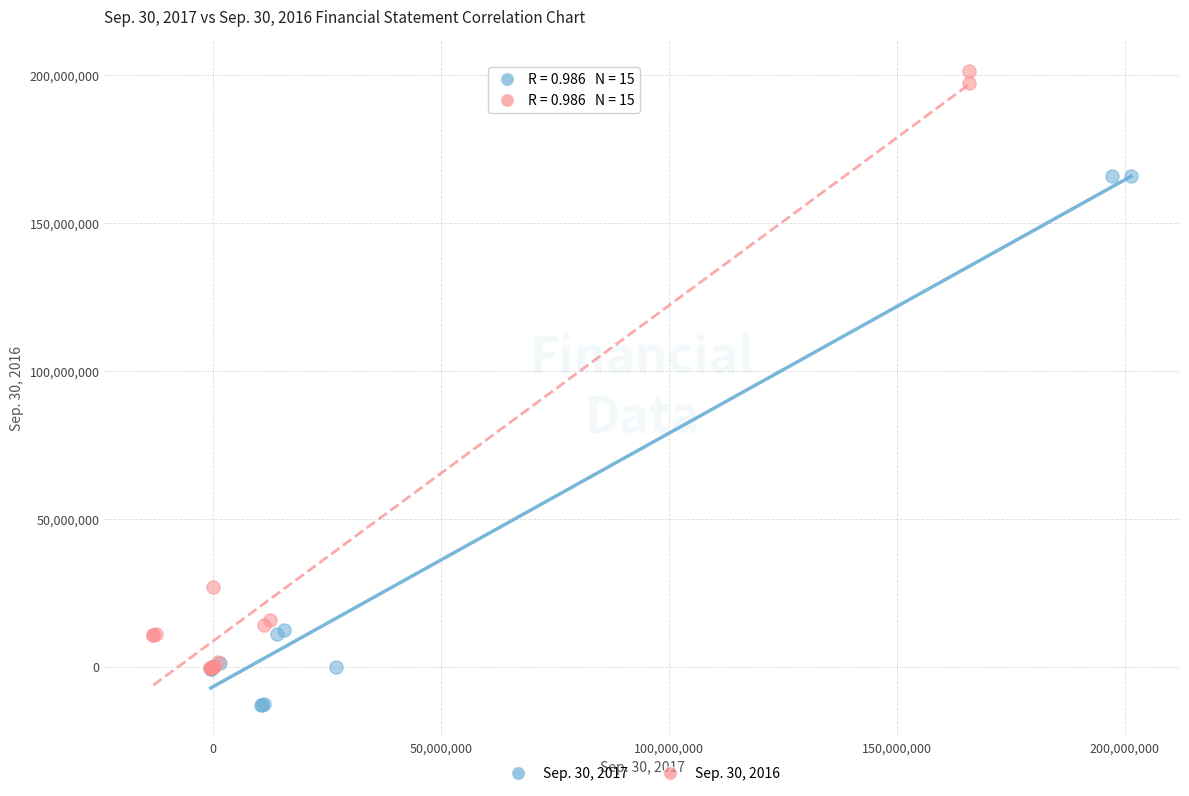

Which series reaches the minimum Y coordinate?

Sep. 30, 2017